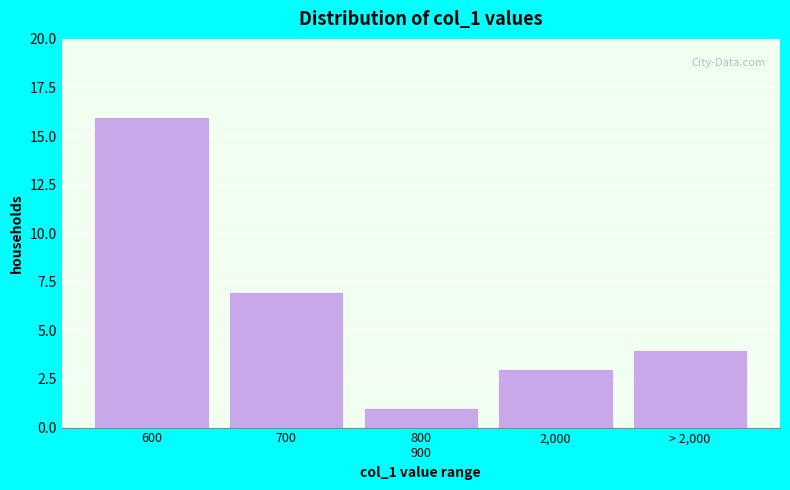

Reading right to left, what are all the values shown in this chart?

4	3	1	7	16